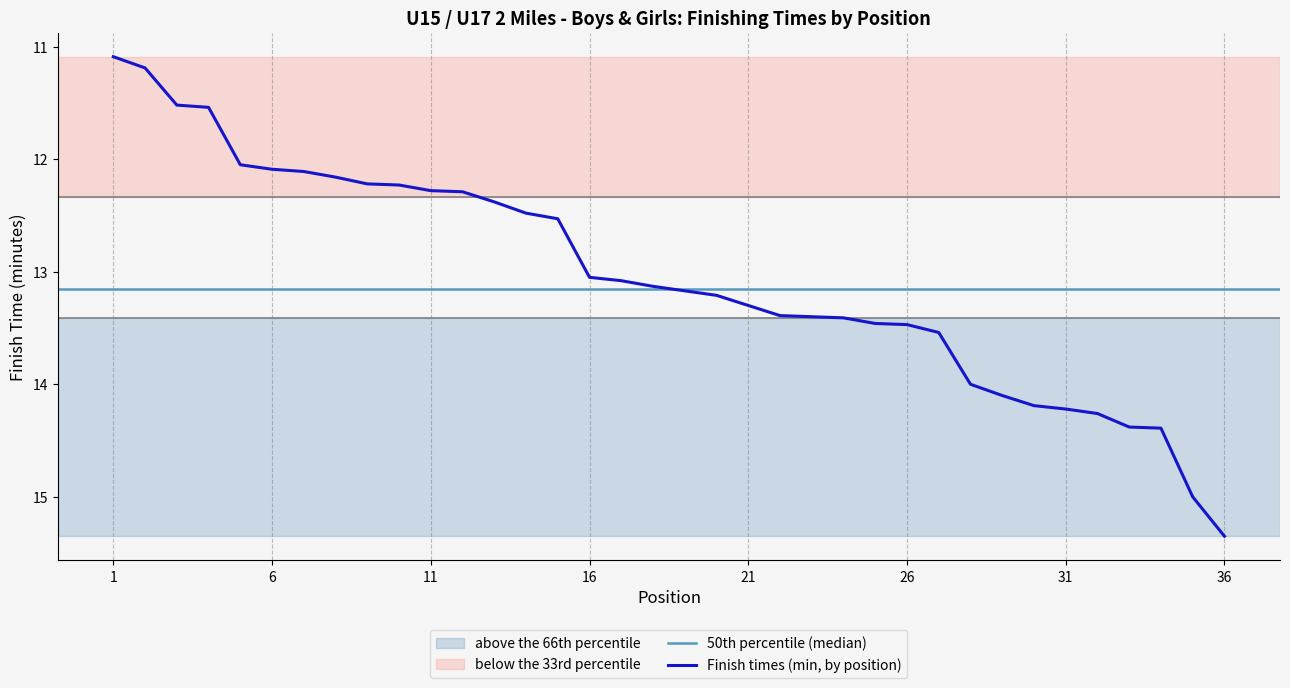

At which label does the data first exceed 13?

16